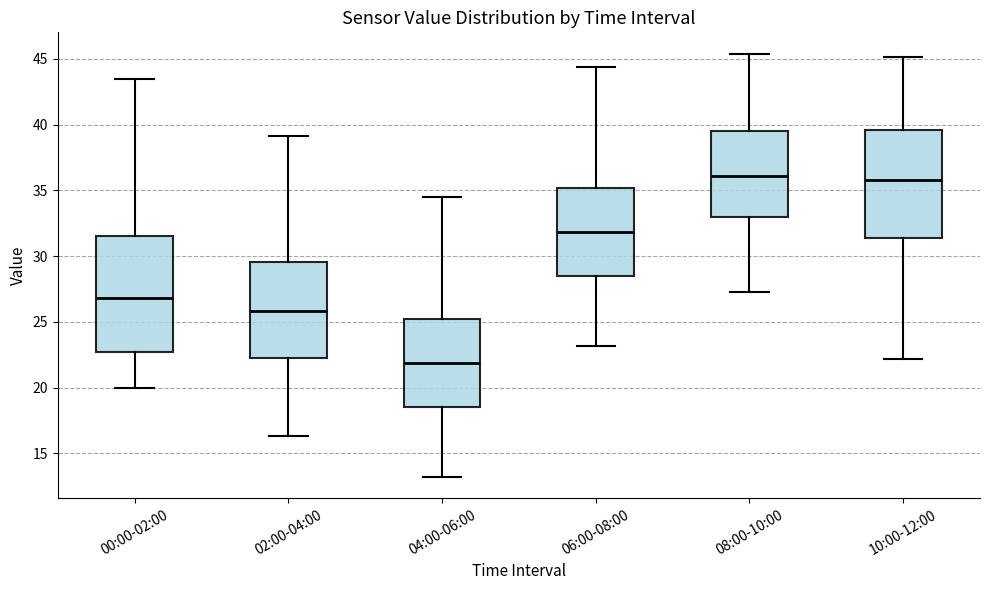

Reading left to right, transcribe this box plot: for each box, give where its median line is, the range the box spans, and where its two whiskers end, as read against the y-axis. The values are not printed on the chart, so give them approximately, as read against the axis.

00:00-02:00: median 27.0, box 22.5 to 31.5, whiskers 20.0 to 43.5
02:00-04:00: median 26.0, box 22.5 to 29.5, whiskers 16.5 to 39.0
04:00-06:00: median 22.0, box 18.5 to 25.0, whiskers 13.0 to 34.5
06:00-08:00: median 32.0, box 28.5 to 35.0, whiskers 23.0 to 44.5
08:00-10:00: median 36.0, box 33.0 to 39.5, whiskers 27.5 to 45.5
10:00-12:00: median 36.0, box 31.5 to 39.5, whiskers 22.0 to 45.0